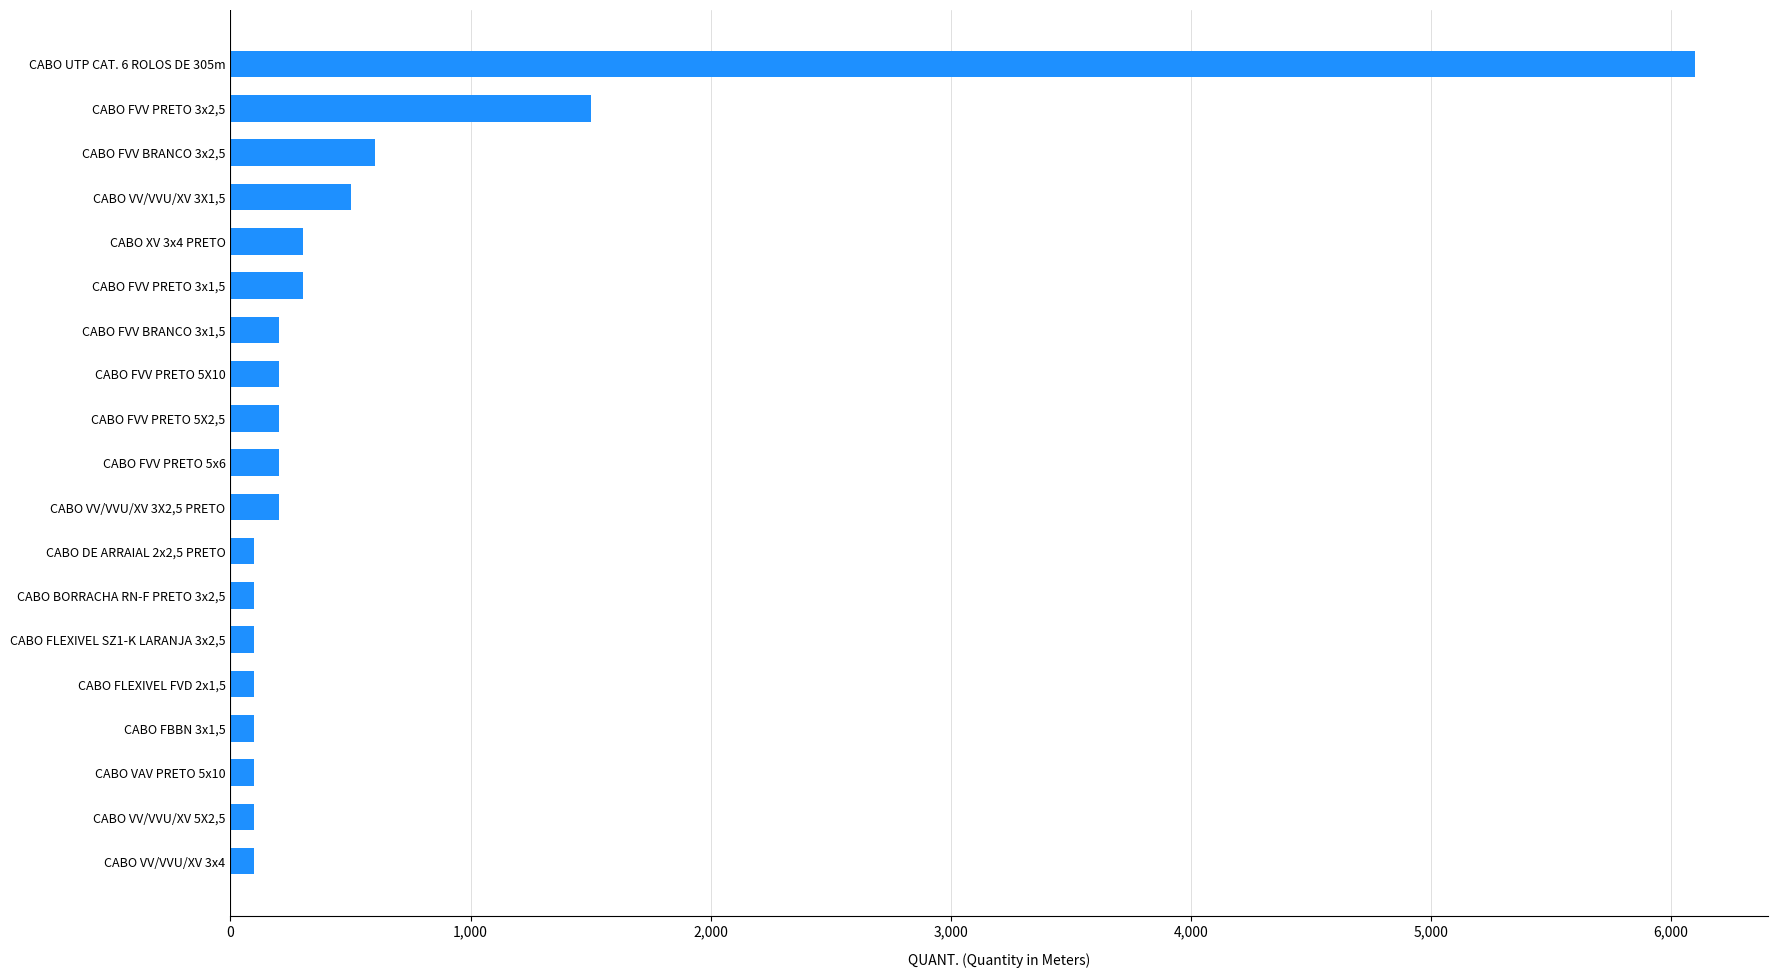

Approximately how many times larger is the value at CABO VV/VVU/XV 3X2,5 PRETO compared to CABO FVV BRANCO 3x1,5?

1.0